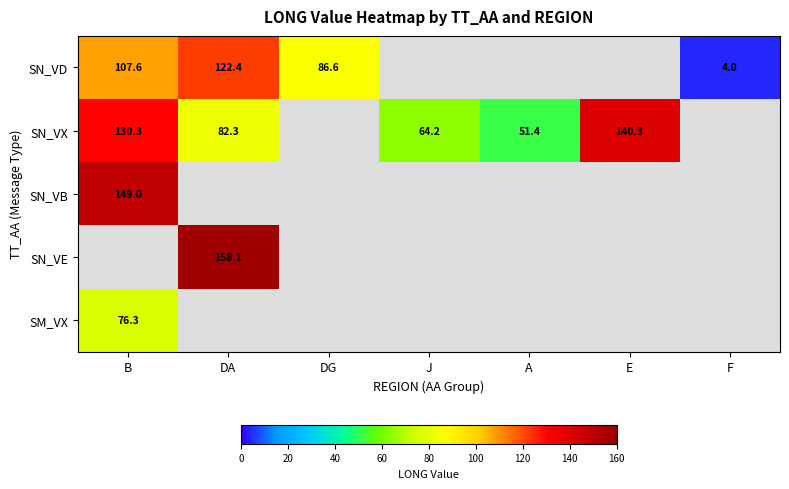

What is the maximum value shown in the chart?

158.1